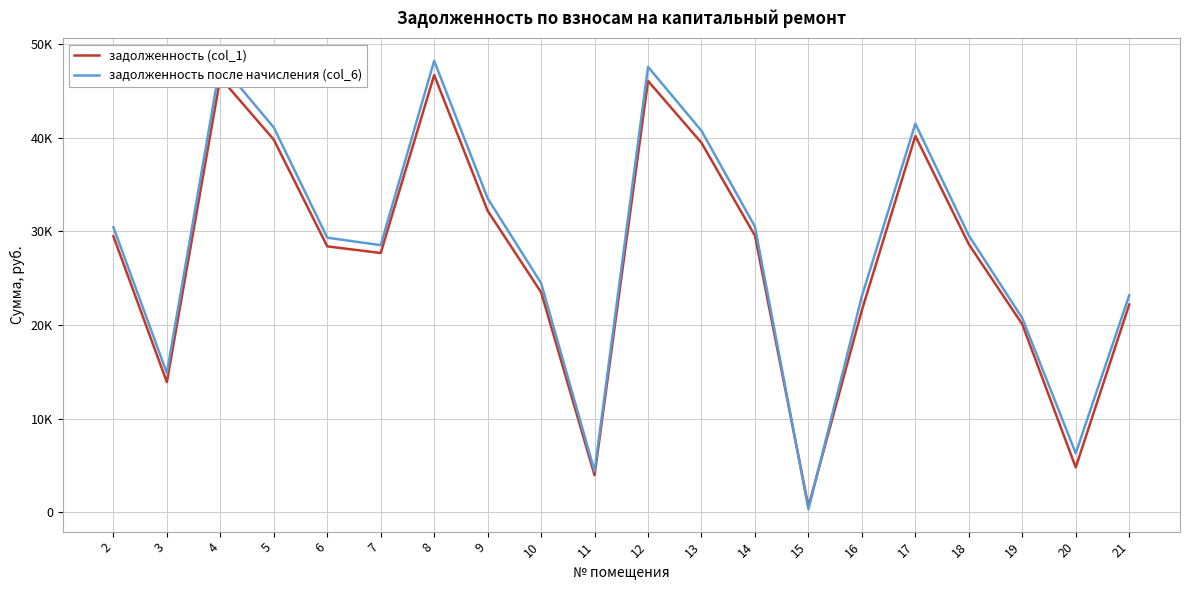

Reading left to right, transcribe all the data shown in this chart.

задолженность (col_1): 2=29487.7	3=13898.7	4=46427.4	5=39811.1	6=28403.9	7=27694.6	8=46712.6	9=32209.9	10=23499.8	11=3948.0	12=46085.0	13=39469.0	14=29544.6	15=598.2	16=21587.0	17=40204.4	18=28632.1	19=20076.7	20=4789.1	21=22186.5
задолженность после начисления (col_6): 2=30449.3	3=14867.8	4=47941.4	5=41109.4	6=29330.2	7=28535.8	8=48236.0	9=33534.3	10=24470.8	11=4372.4	12=47587.9	13=40756.1	14=30508.1	15=313.4	16=23089.9	17=41517.5	18=29565.8	19=20731.4	20=6292.0	21=23168.5